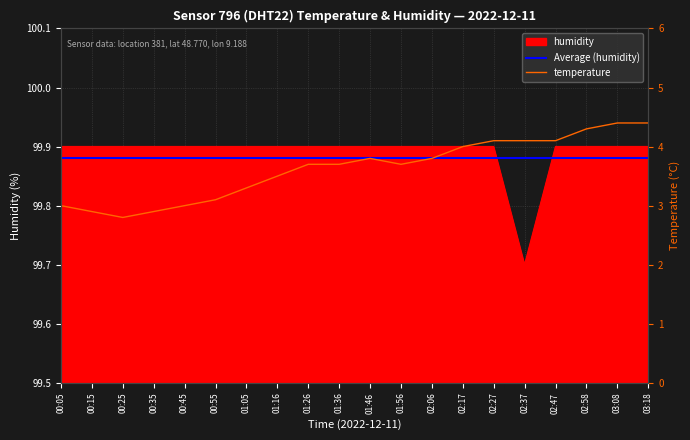

Which label corresponds to the smallest value in the chart?

00:25